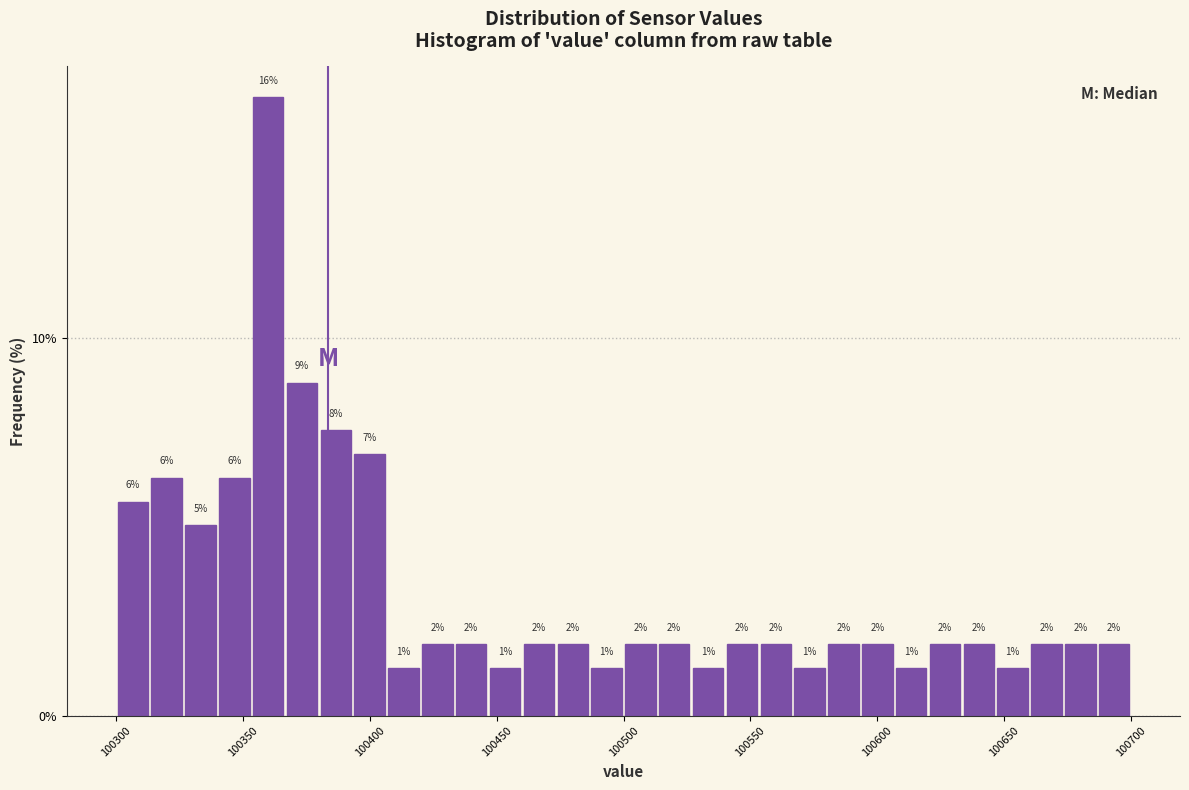

Read against the x-axis, roughly where is the centre of the tallest bar?

100360